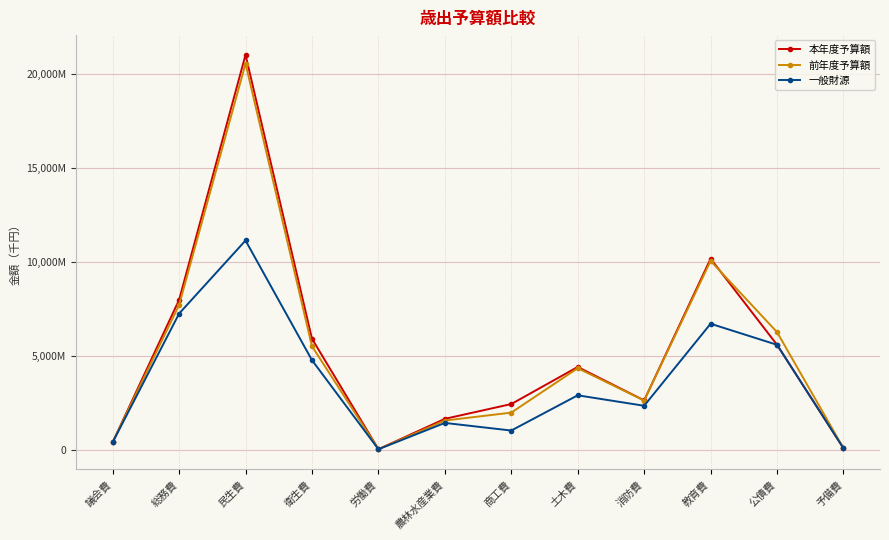

Which label corresponds to the smallest value in the chart?

労働費